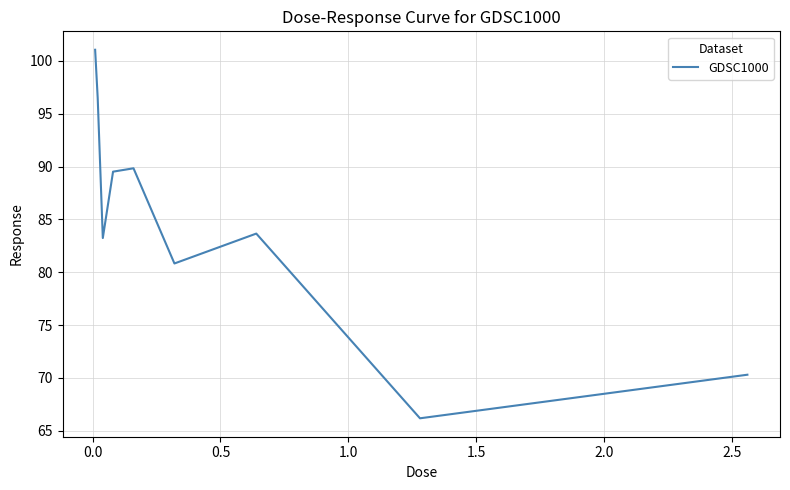

What is the maximum value shown in the chart?

101.1